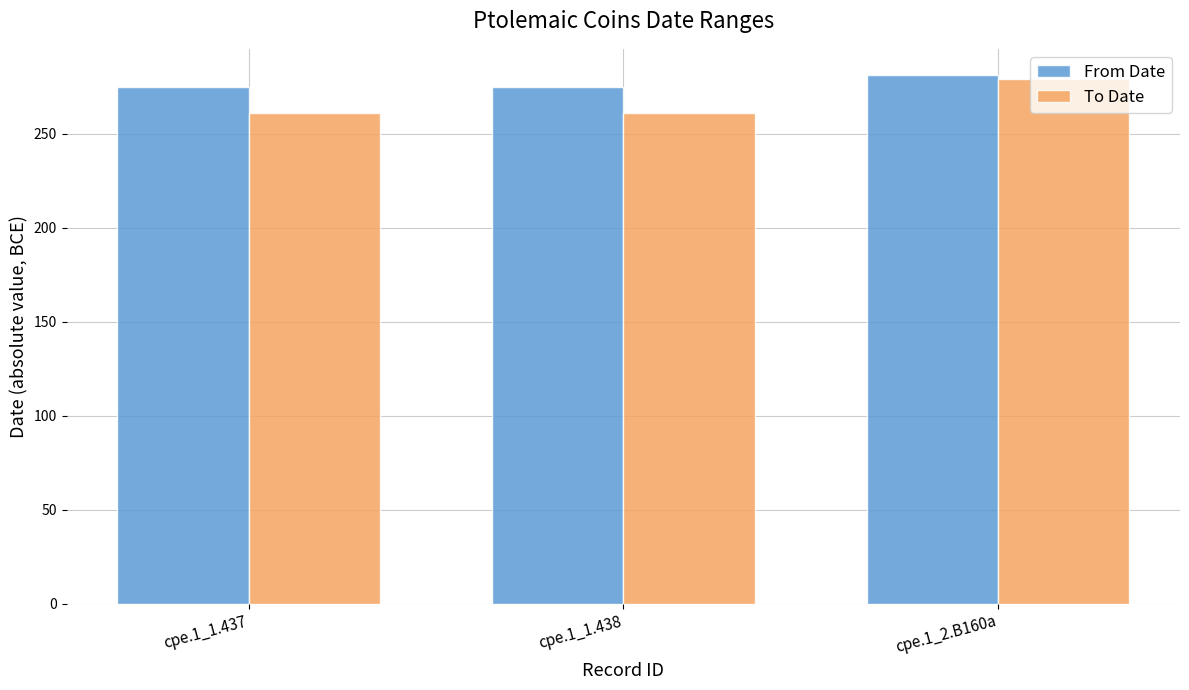

What is the difference between the maximum and second lowest values in the To Date series?

18